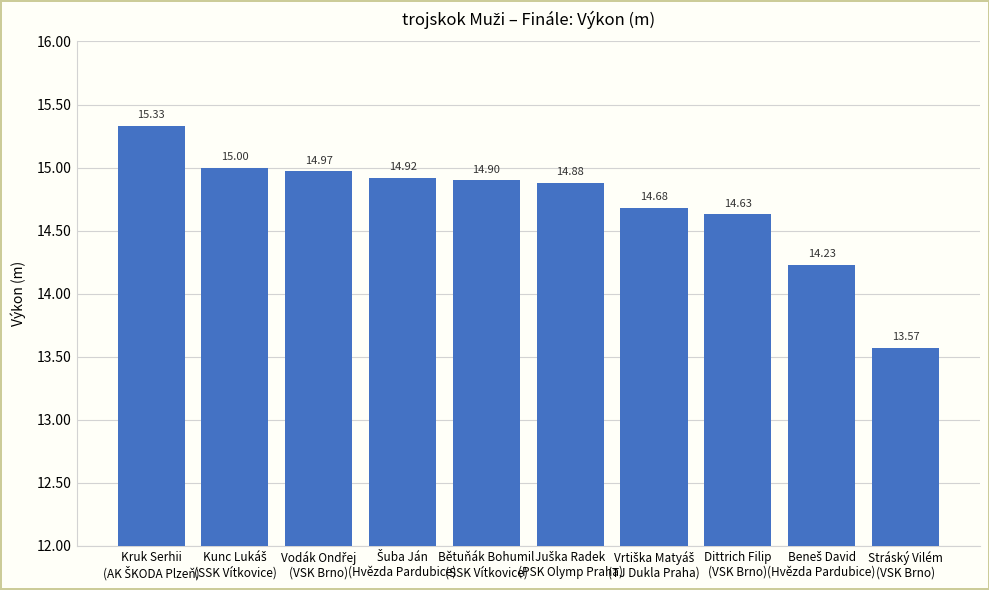

The value at Bětuňák Bohumil
(SSK Vítkovice) is 14.9. True or false?

True